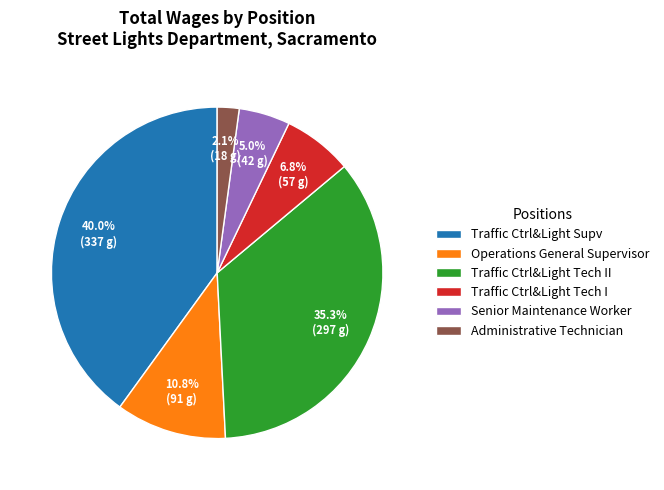

What is the total percentage of Traffic Ctrl&Light Tech II and Administrative Technician?

37.4%